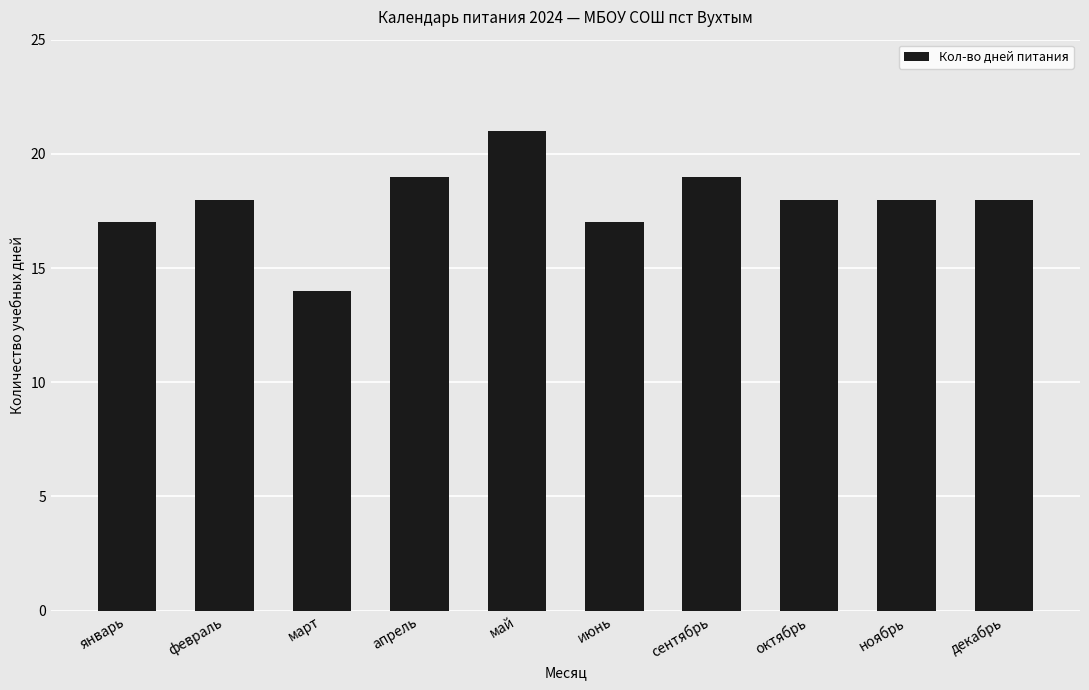

True or false: the data shows 17 at январь.

True